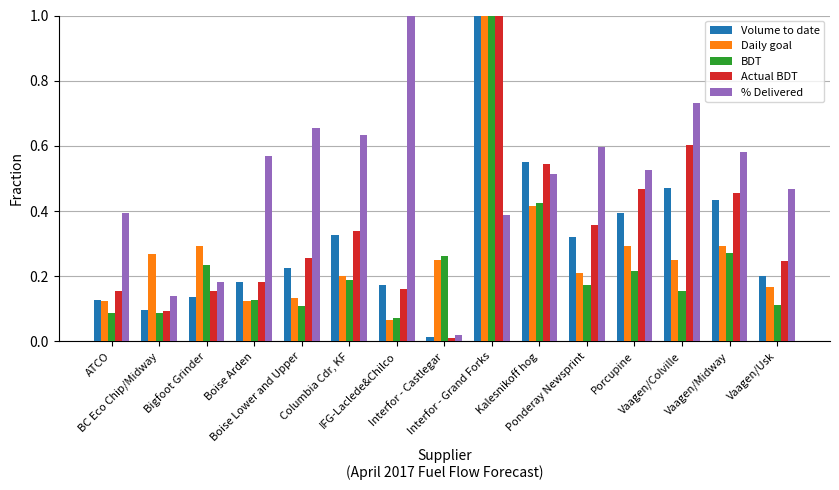

Which series has the largest total across all categories?

% Delivered